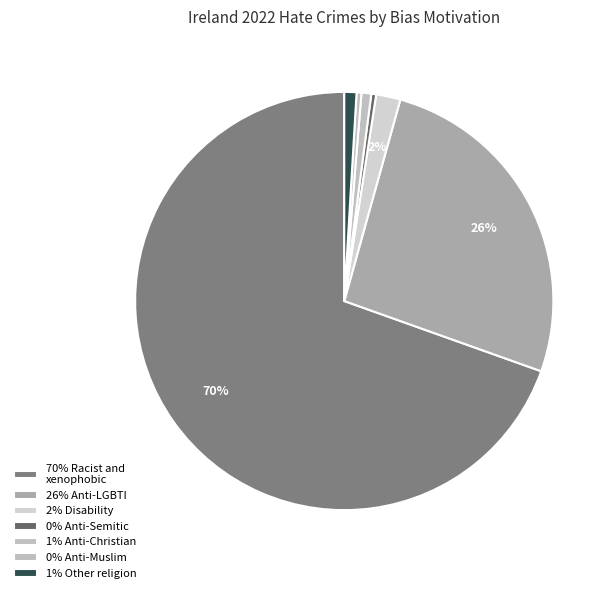

How many segments does this pie chart have?

7